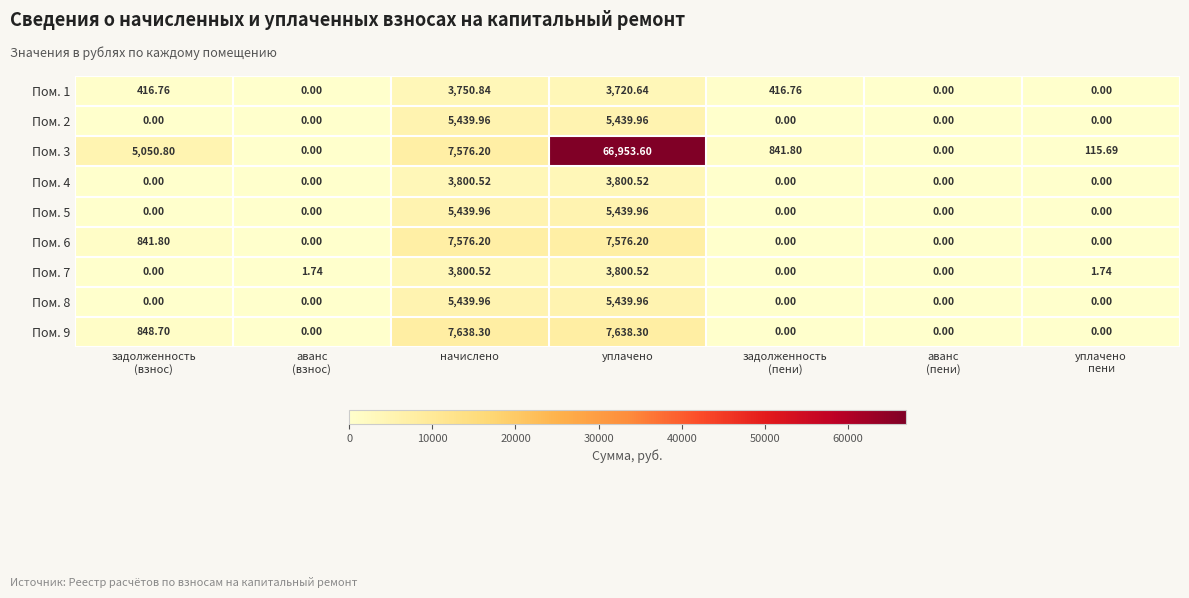

At which category does the chart reach its peak across all series?

уплачено